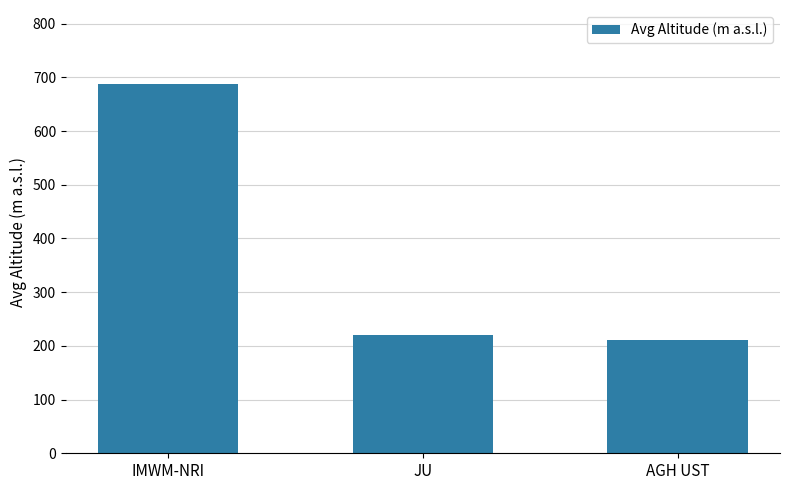

At which category does the chart reach its minimum across all series?

AGH UST